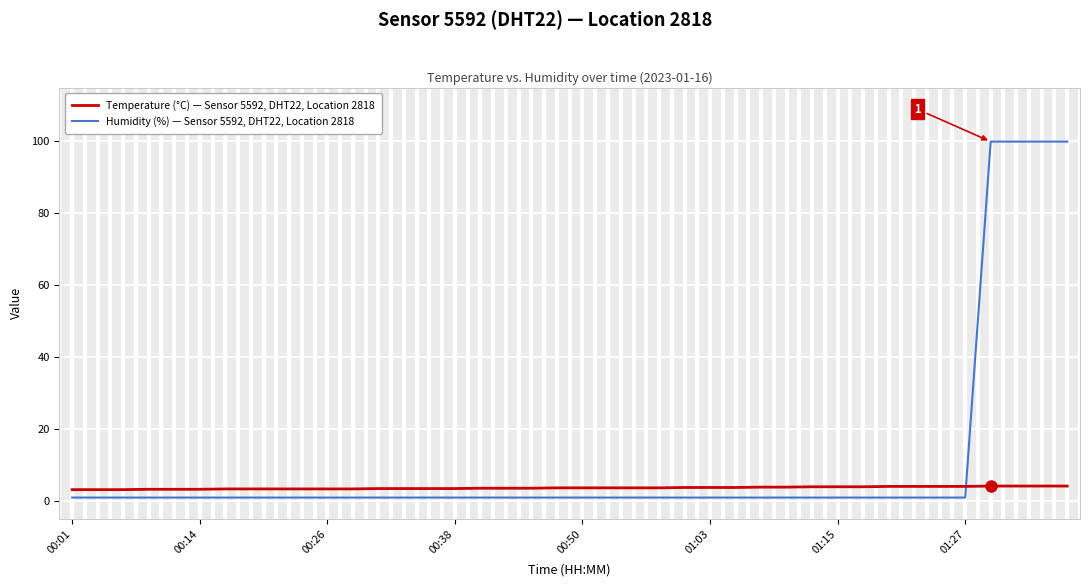

How many times do Humidity (%) — Sensor 5592, DHT22, Location 2818 and Temperature (°C) — Sensor 5592, DHT22, Location 2818 cross each other?

1